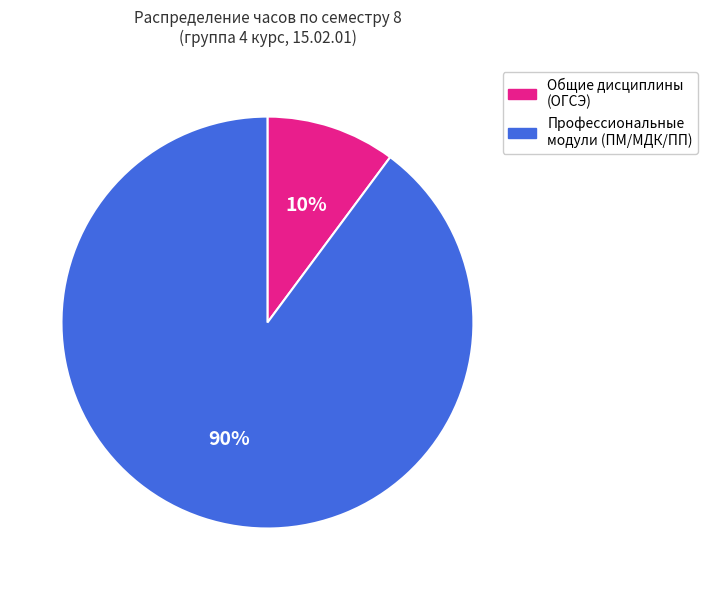

To the nearest percent, what is the difference between the largest and smallest slice percentages?

80%